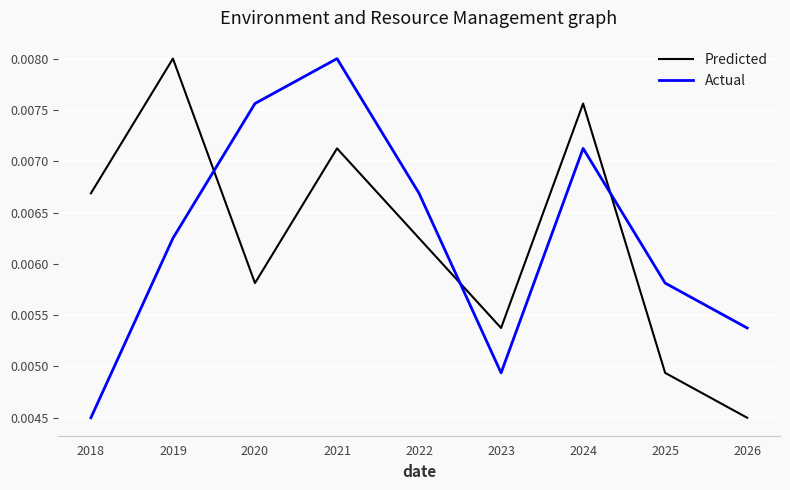

In Actual, how many points are lower than both neighbors (excluding endpoints)?

1